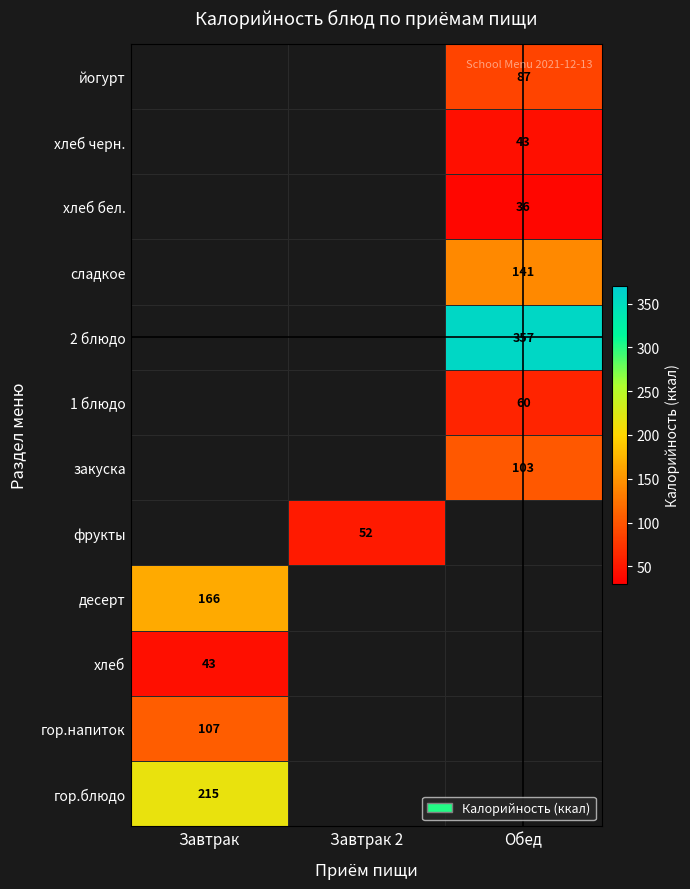

True or false: хлеб has a value of 43 at Завтрак.

True